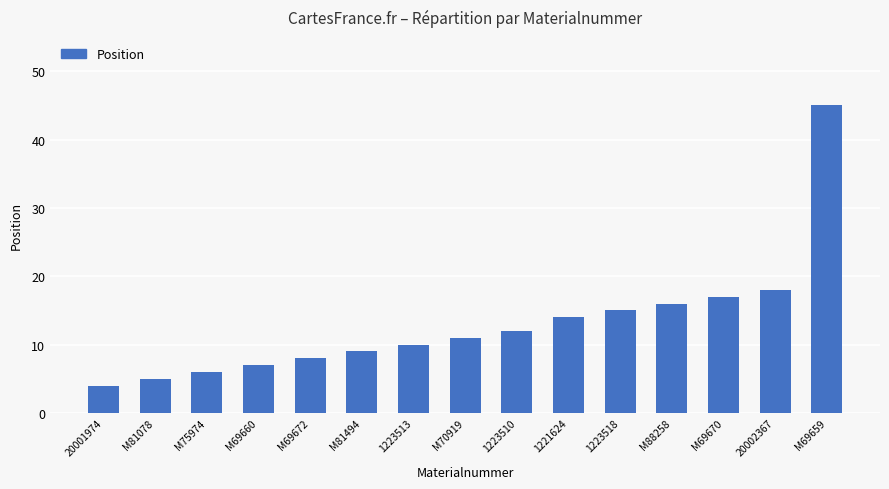

What is the difference between the maximum and minimum values?

41